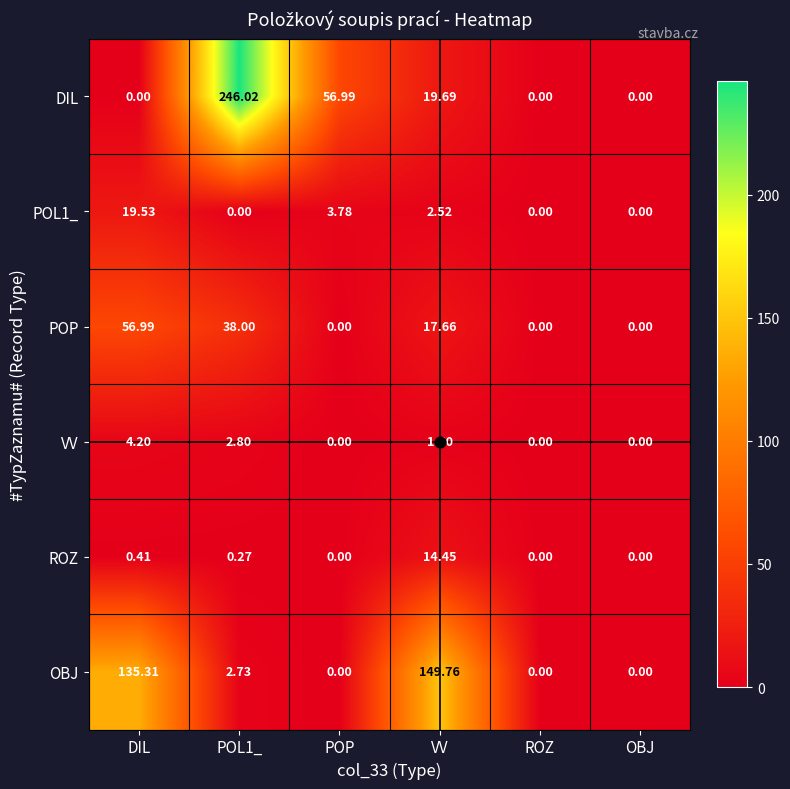

Where does the POP series first go above 17?

DIL